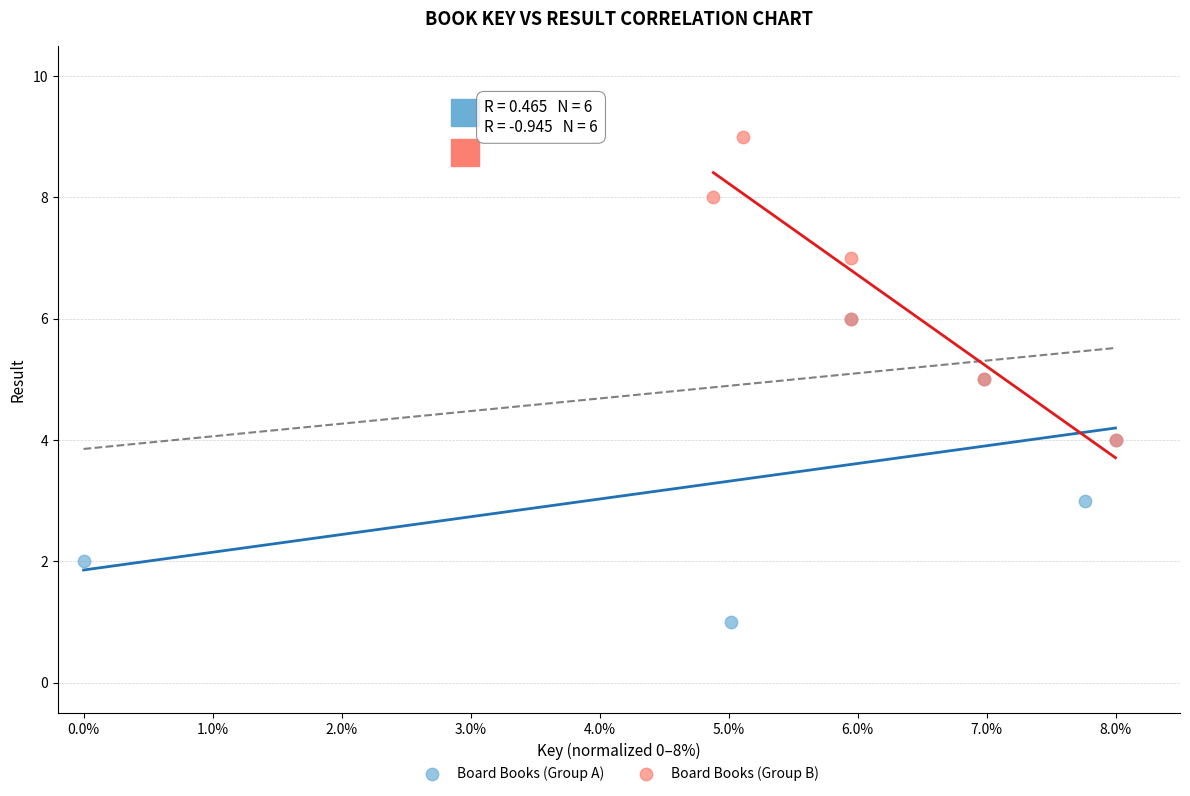

Which series contains the highest Y value?

Board Books (Group B)